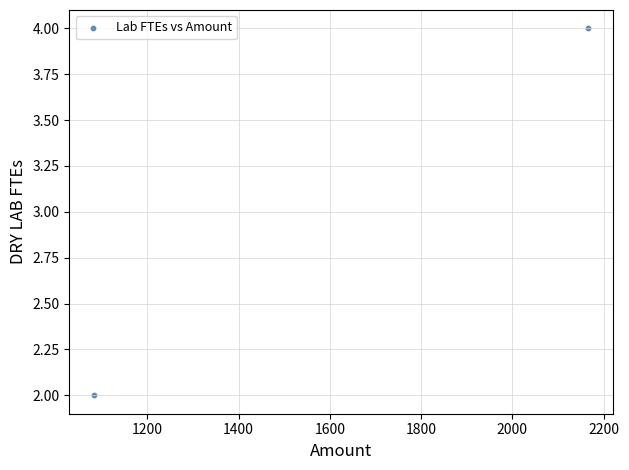

What is the average Y value?

3